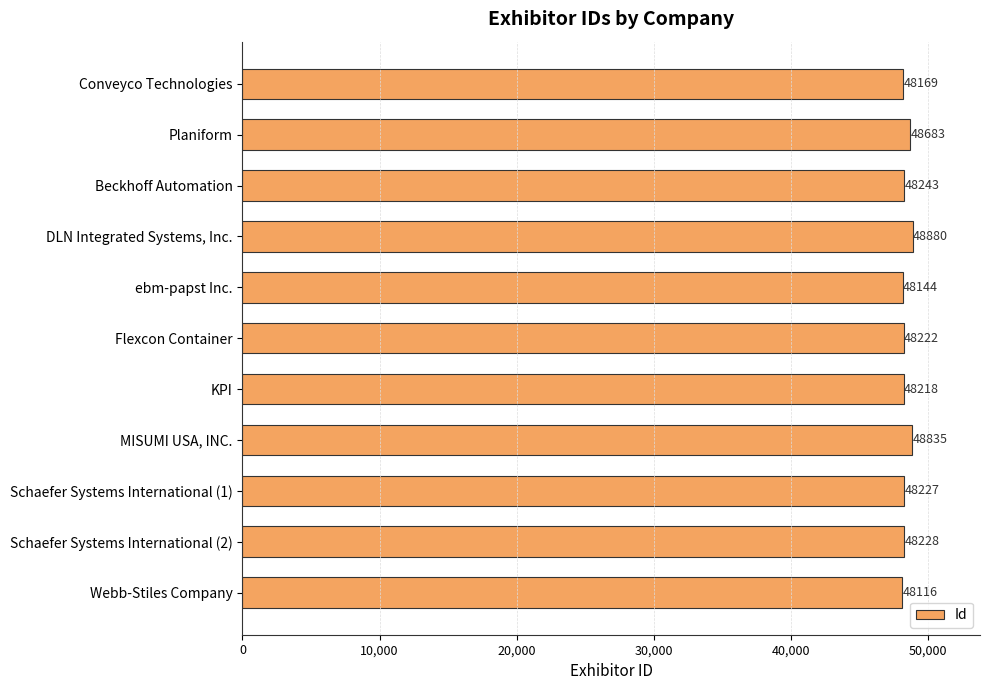

Count the number of data series in this chart.

1